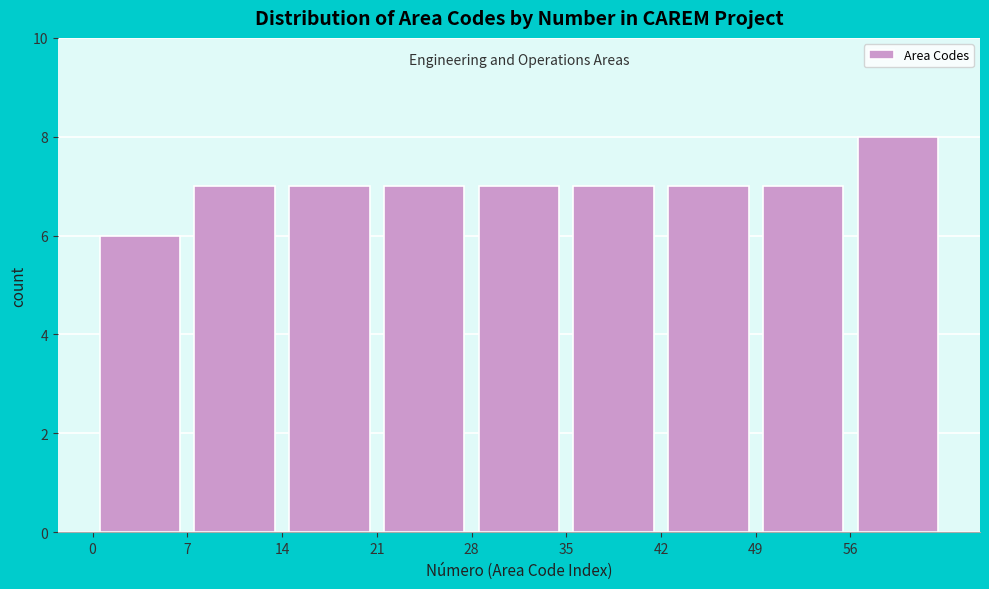

Reading left to right, transcribe this chart: for each bar, give the range it covers on the x-axis and its height. The values are not printed on the chart, so give them approximately, as read against the axis.

0 to 7: 6
7 to 14: 7
14 to 21: 7
21 to 28: 7
28 to 35: 7
35 to 42: 7
42 to 49: 7
49 to 56: 7
56 to 63: 8